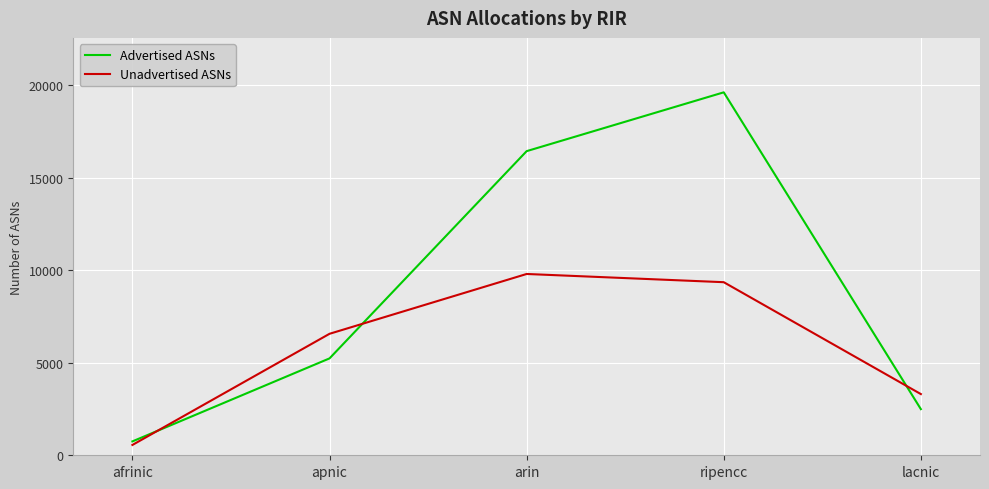

What is the sum of all Advertised ASNs values?

44522